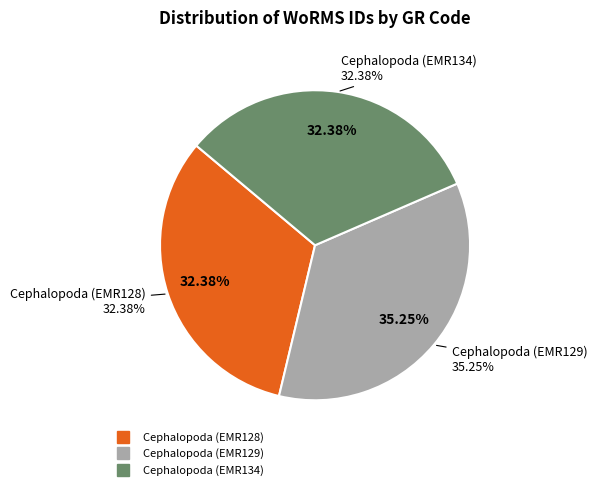

Count the number of slices in the pie.

3